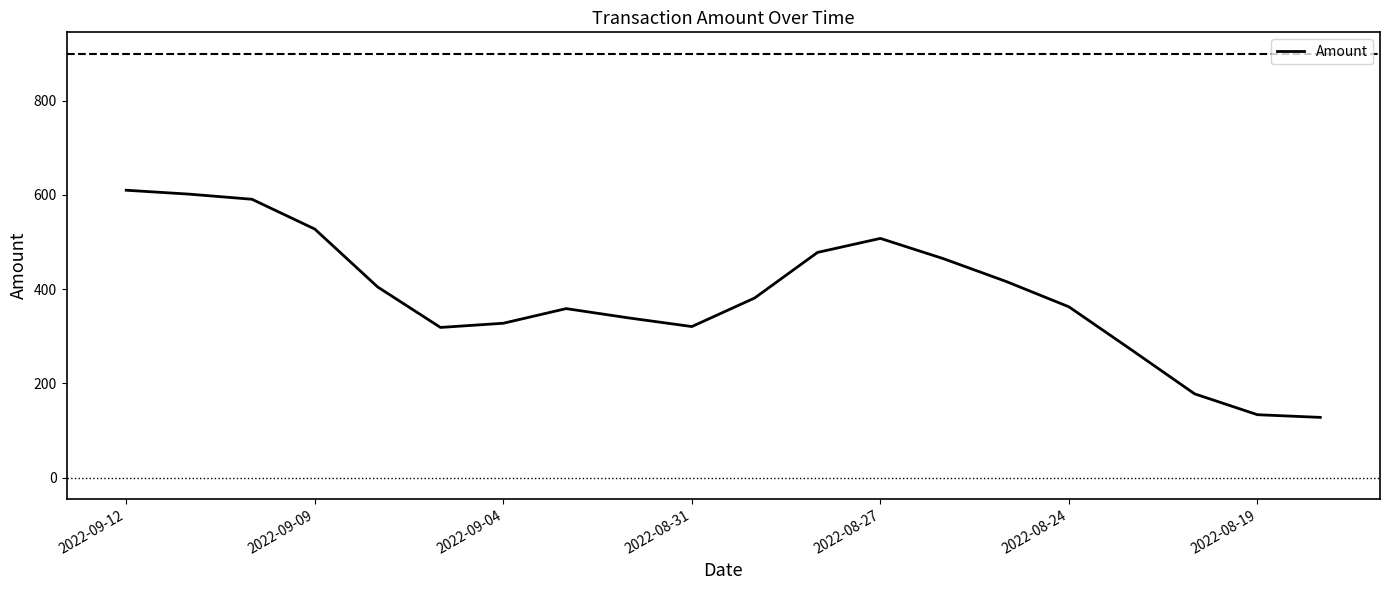

What is the difference between the maximum and minimum values?

482.1